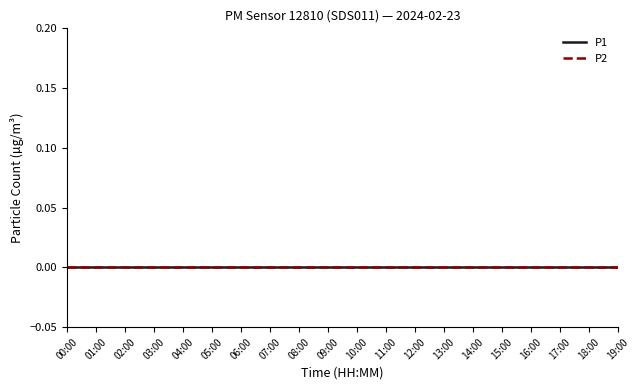

List the labels in order of P1 value, largest first.

12:00, 13:00, 11:00, 14:00, 10:00, 15:00, 09:00, 16:00, 17:00, 08:00, 18:00, 07:00, 19:00, 00:00, 01:00, 02:00, 03:00, 04:00, 05:00, 06:00